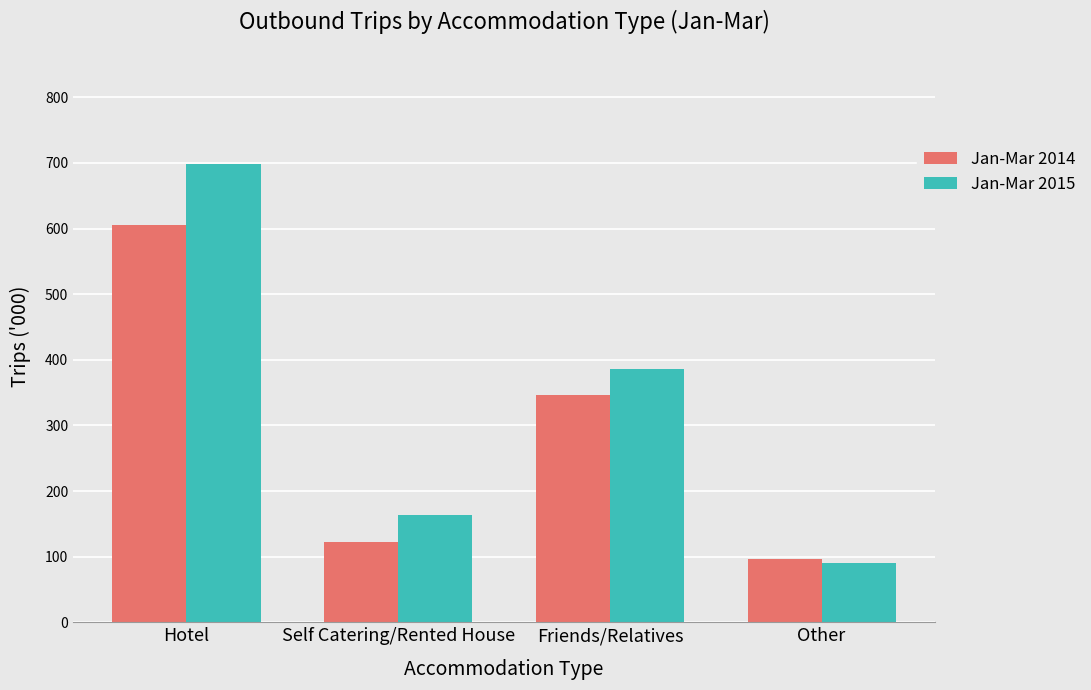

How many bars are there in total?

8